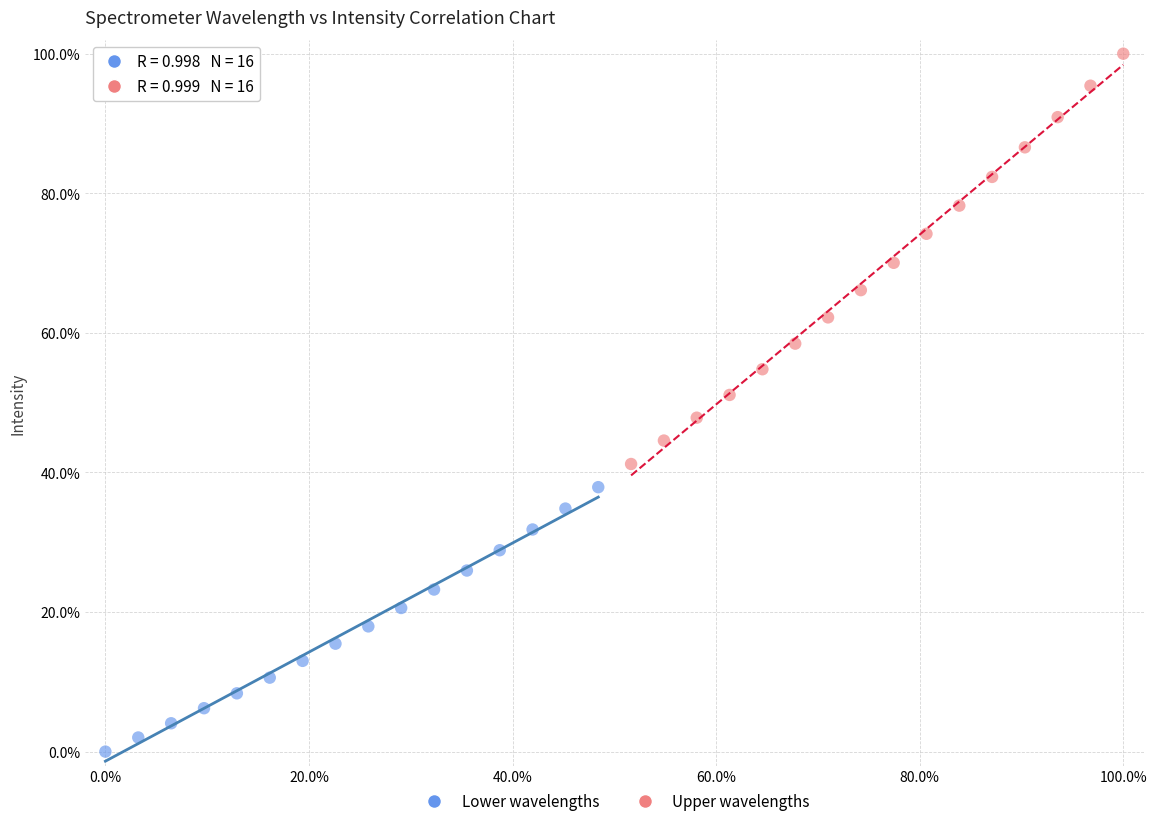

Which series has the widest spread of Y values?

Upper wavelengths